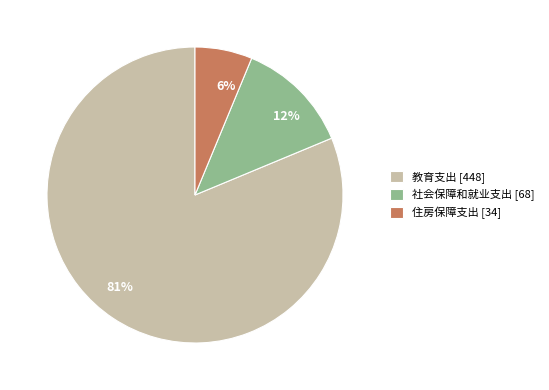

What is the majority slice?

教育支出